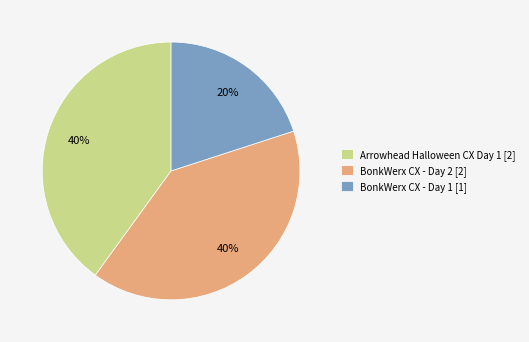

How many slices are in this pie chart?

3